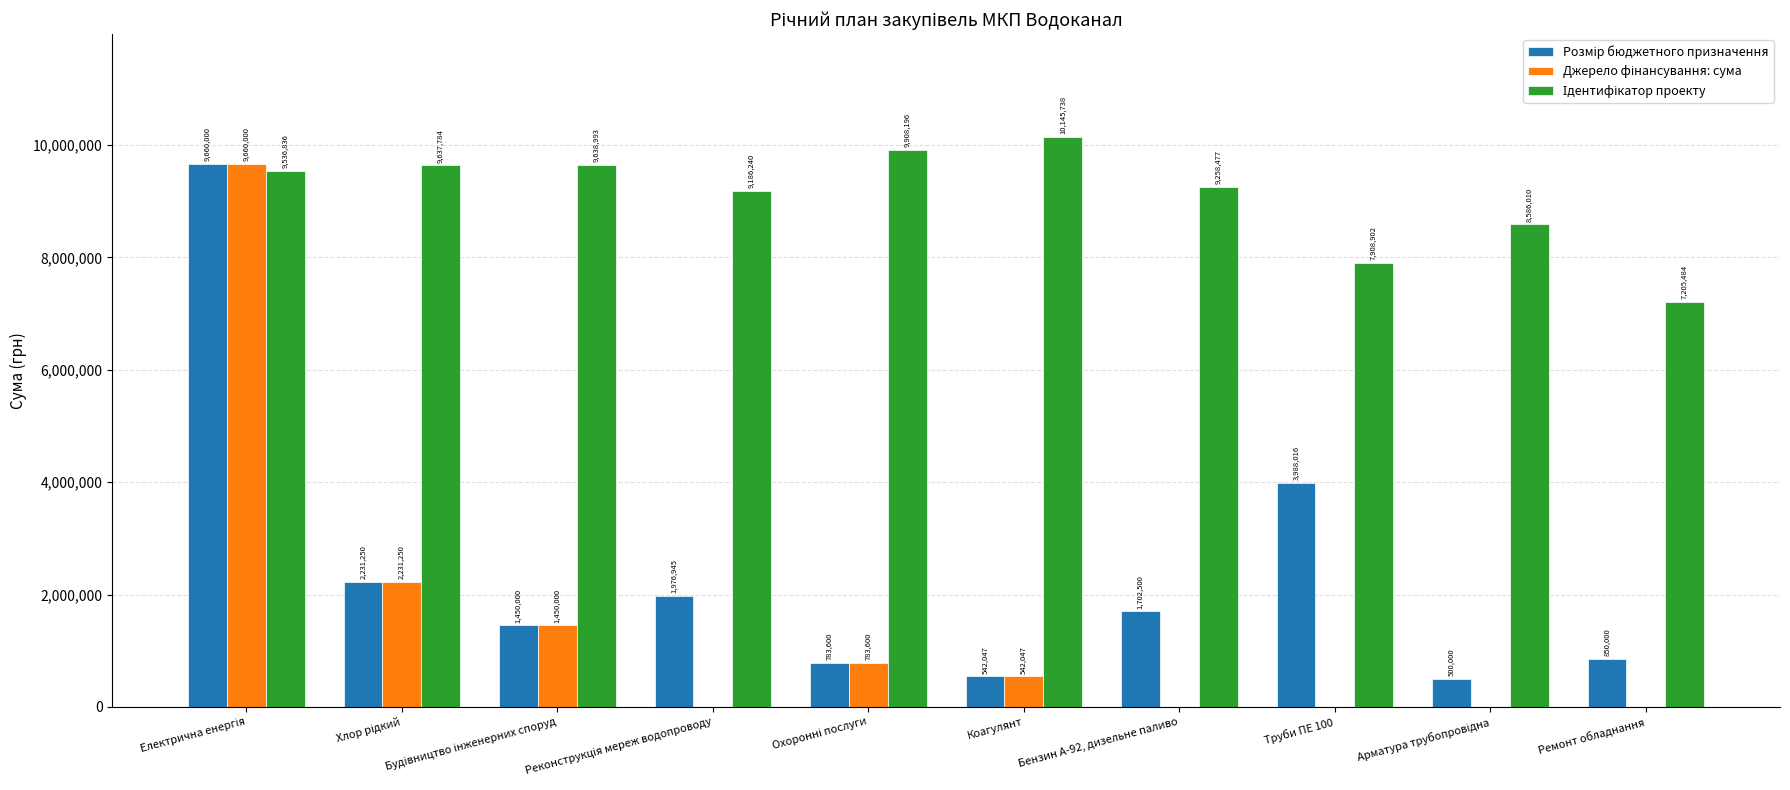

What is the total value across all series at Ремонт обладнання?

8055484.0